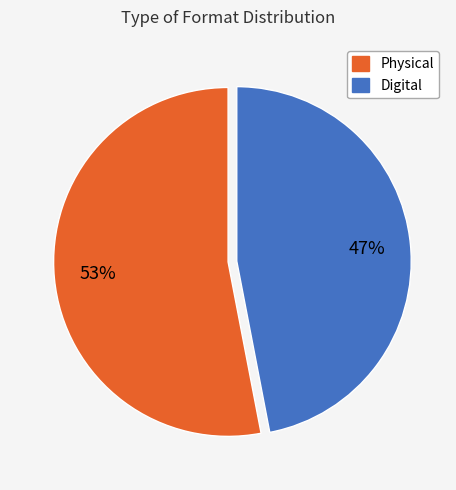

Approximately how many times larger is the value at Digital compared to Physical?

0.9